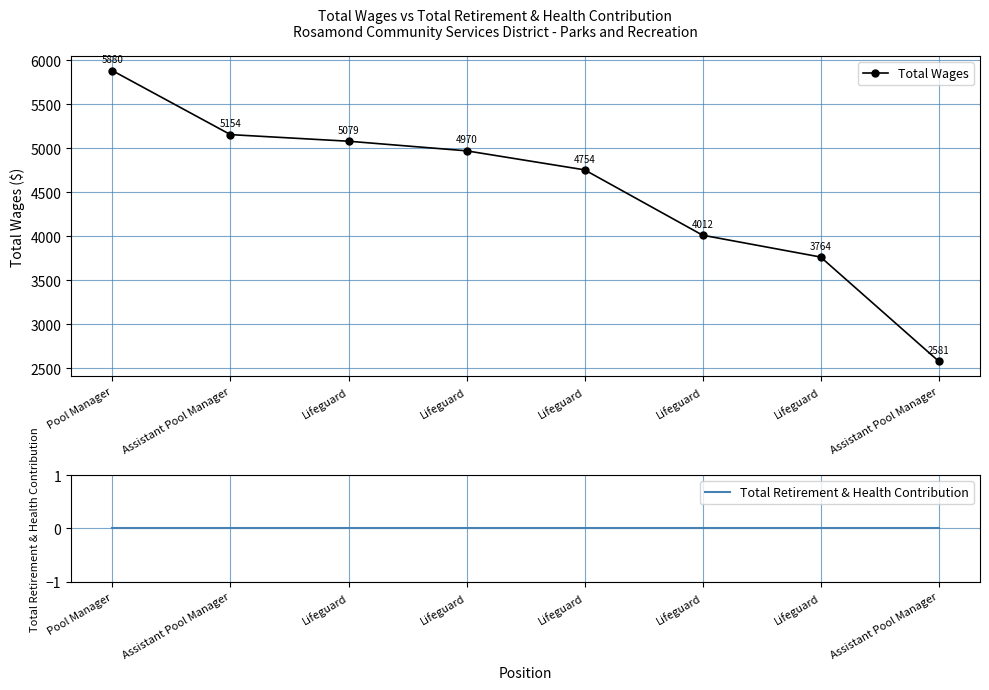

Rank the categories by Total Retirement & Health Contribution value from highest to lowest.

Pool Manager, Assistant Pool Manager, Lifeguard, Lifeguard, Lifeguard, Lifeguard, Lifeguard, Assistant Pool Manager